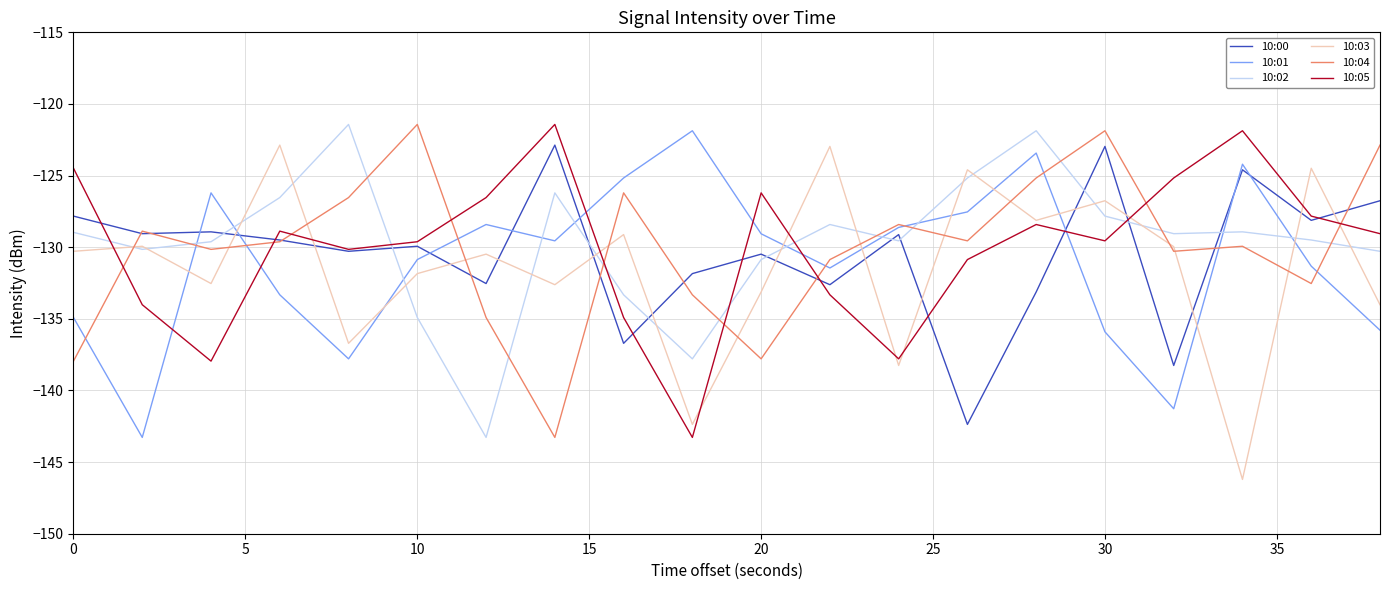

What is the lowest value of the 10:05 series?

-143.3